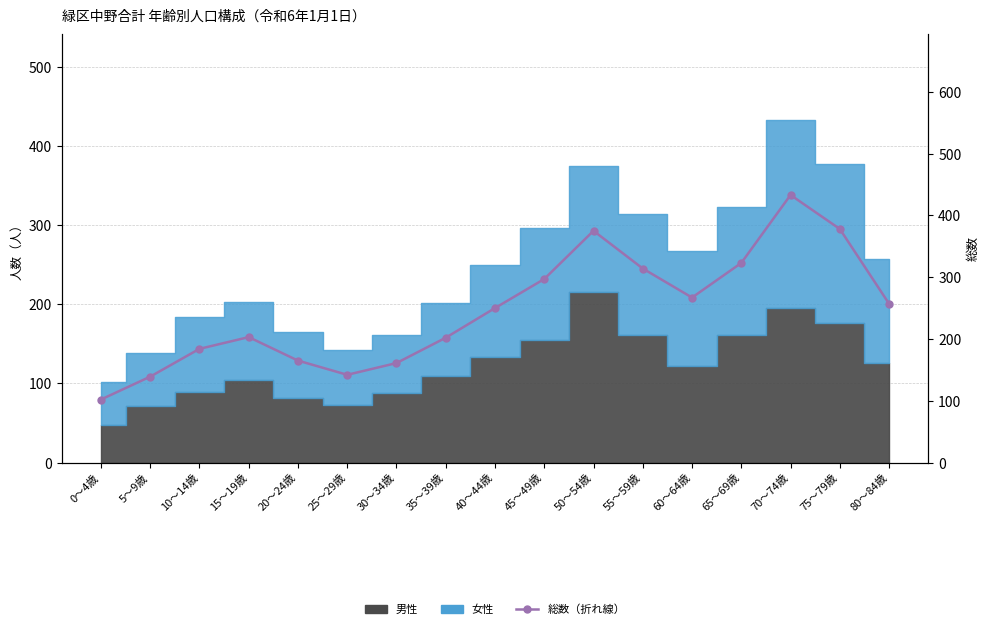

The value at 5～9歳 is 139. True or false?

True